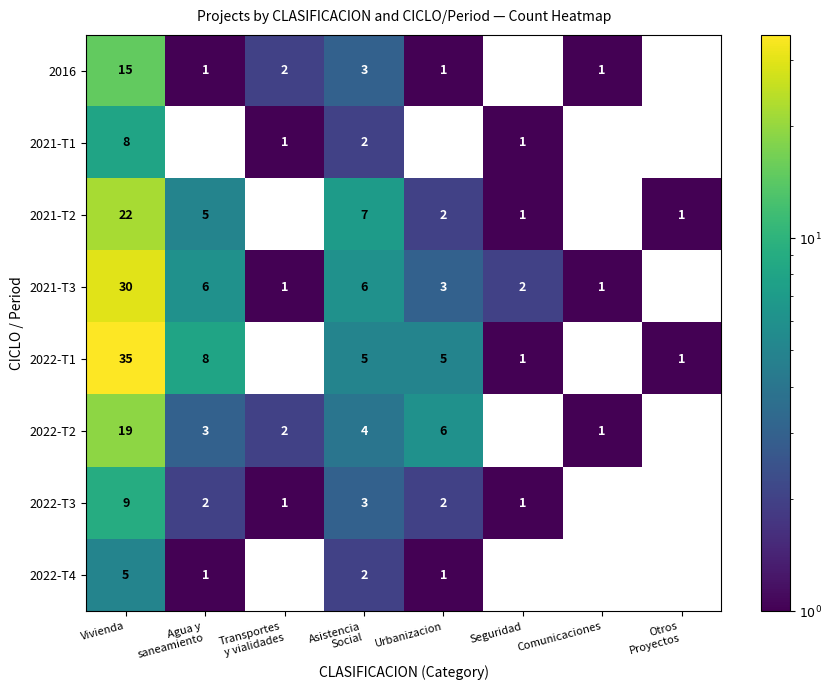

What is the difference between the second highest and minimum values in the 2022-T2 series?

6